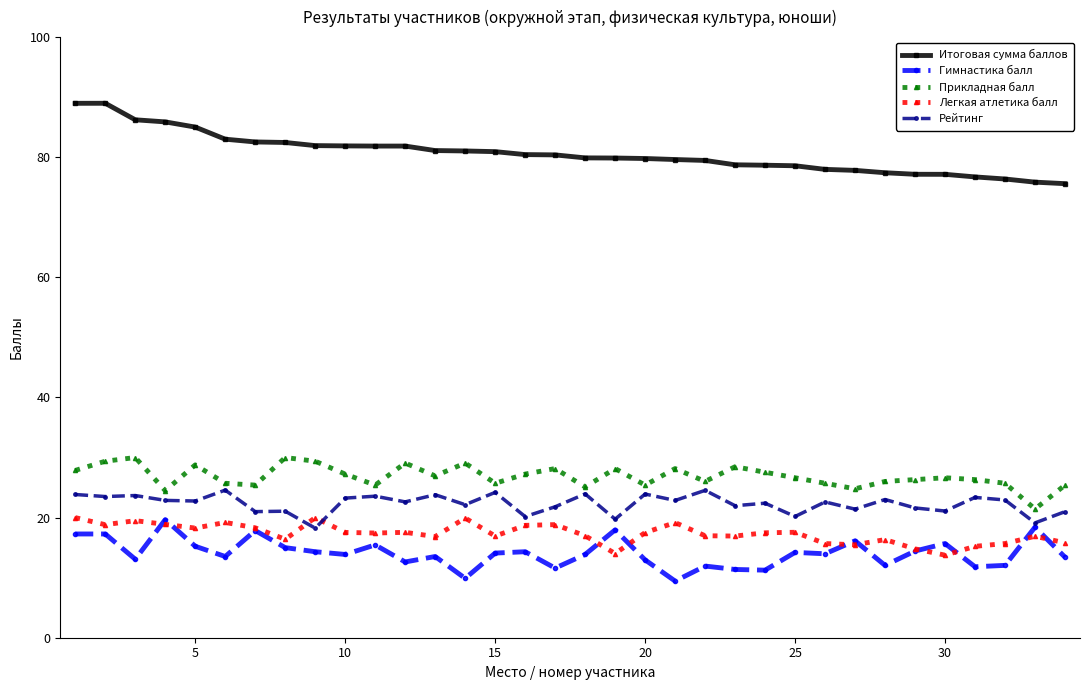

Which series has the largest range (max minus min)?

Итоговая сумма баллов